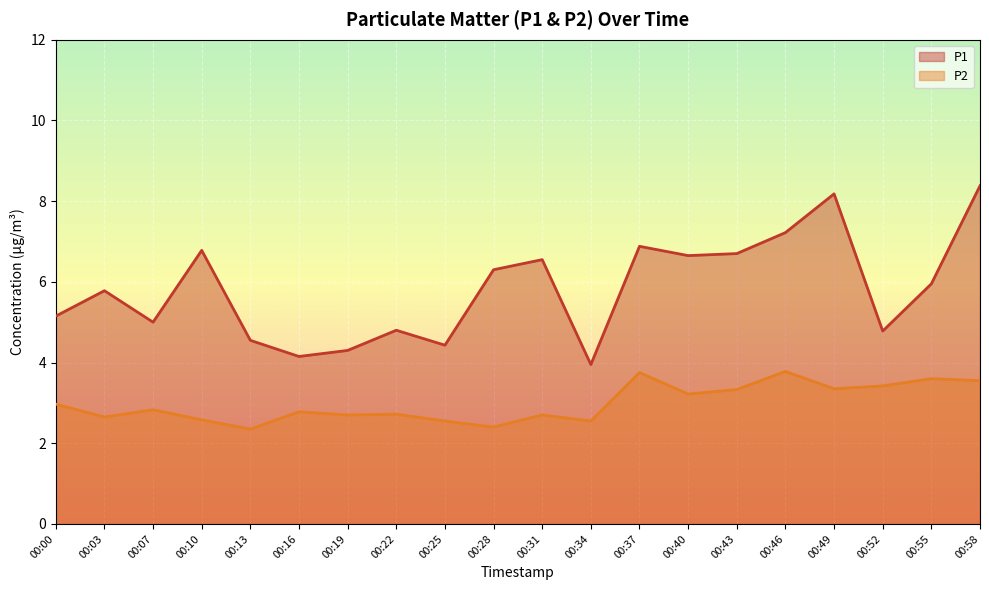

Rank the categories by P2 value from lowest to highest.

00:13, 00:28, 00:25, 00:34, 00:10, 00:03, 00:19, 00:31, 00:22, 00:16, 00:07, 00:00, 00:40, 00:43, 00:49, 00:52, 00:58, 00:55, 00:37, 00:46